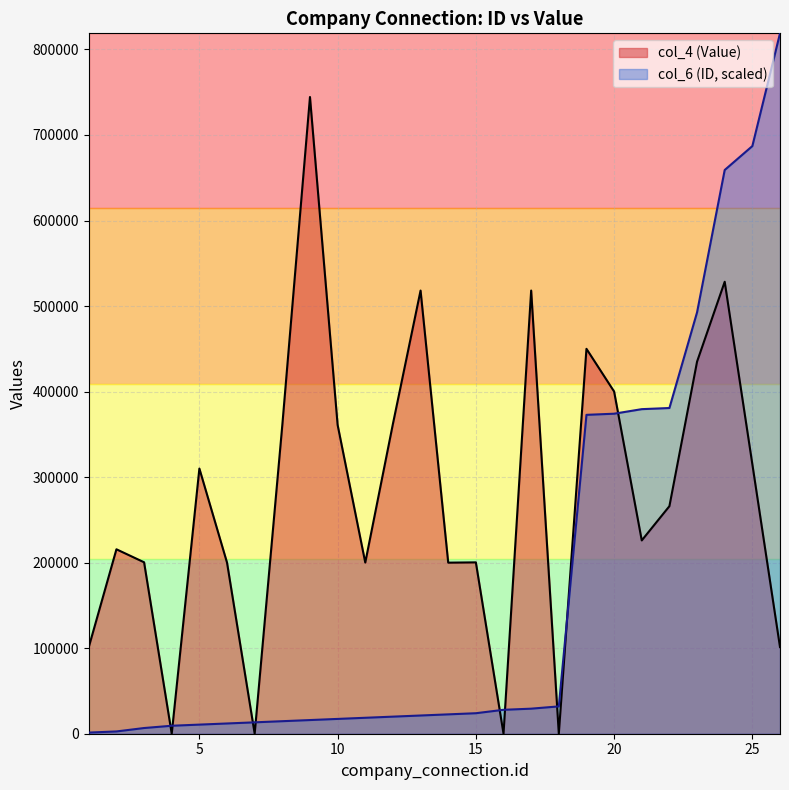

How many lines are shown in the chart?

2